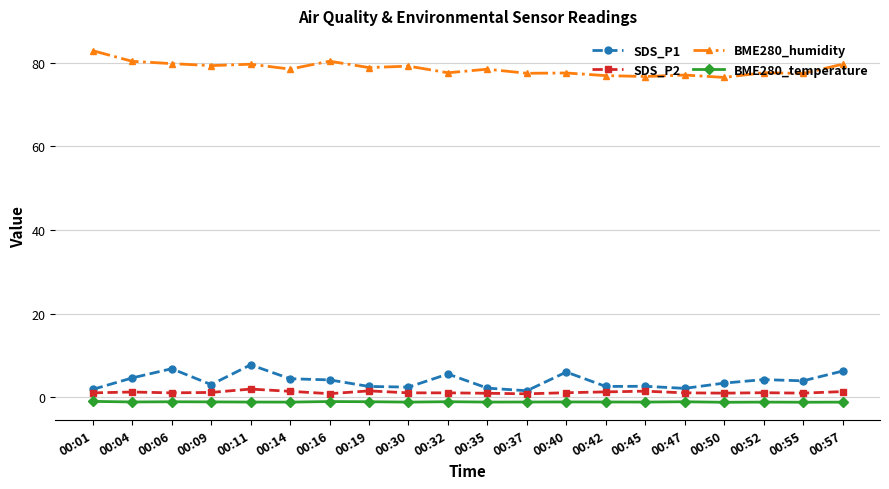

Does the chart have visible grid lines?

Yes